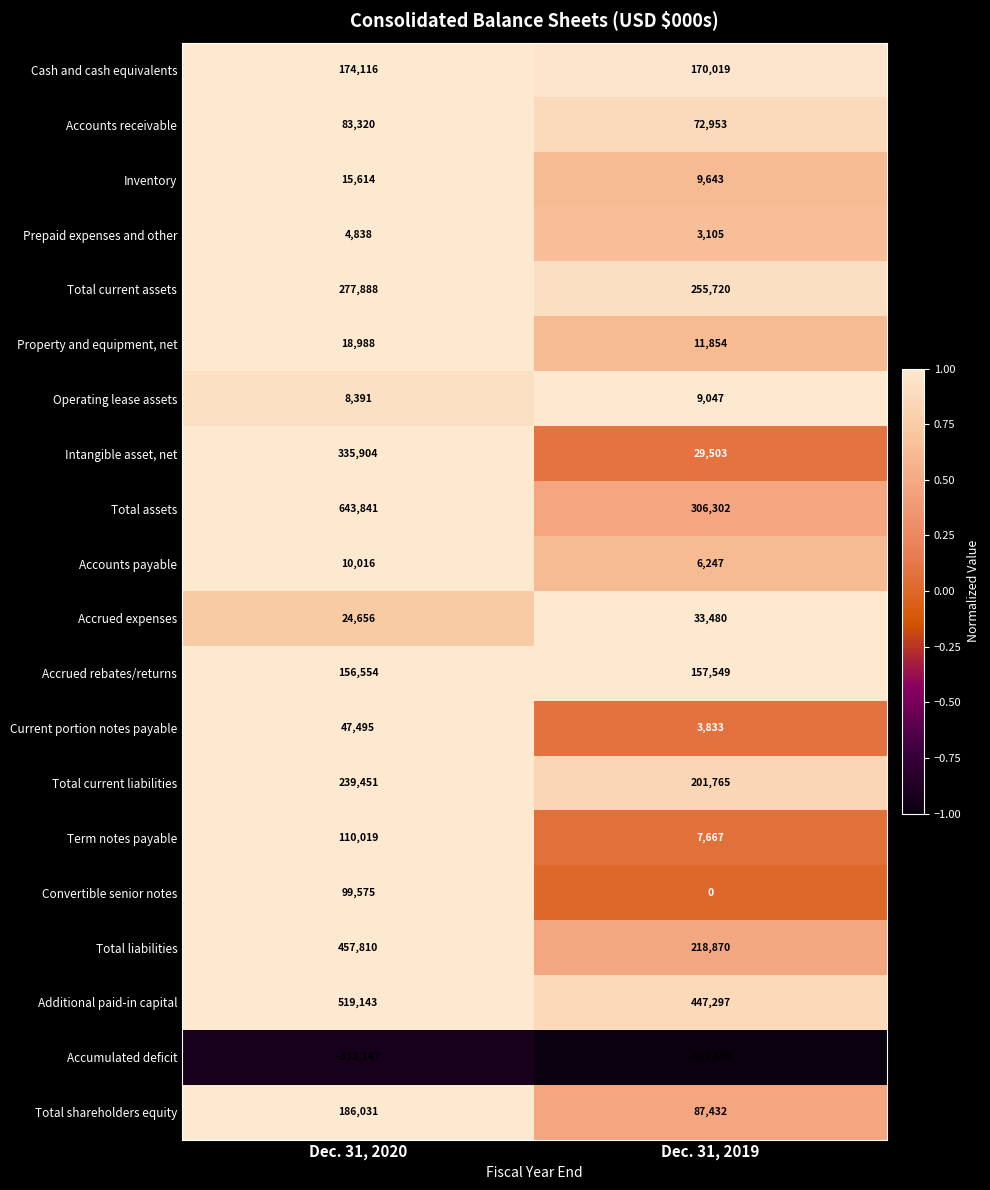

The value of Operating lease assets at Dec. 31, 2020 is 13807. True or false?

False